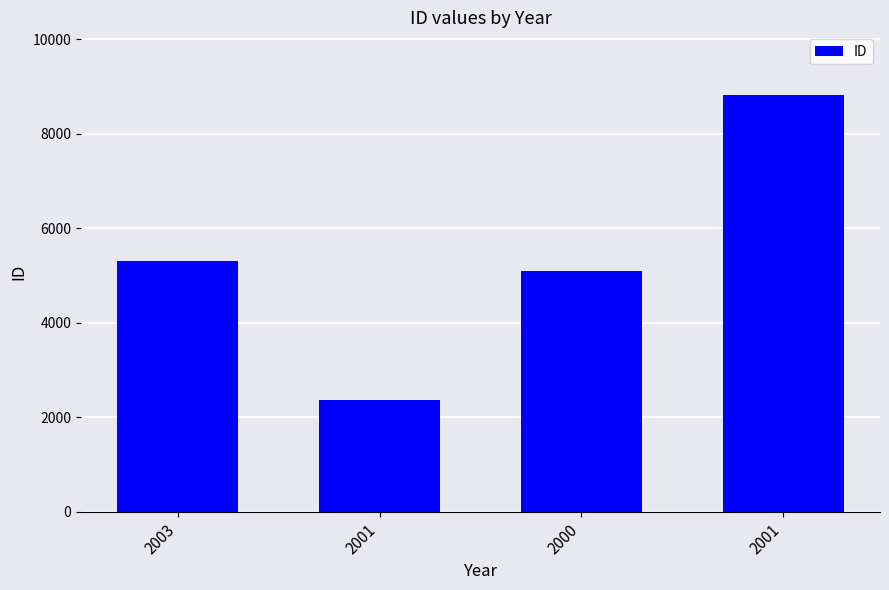

Where is the data nearest to the value 5594?

2003